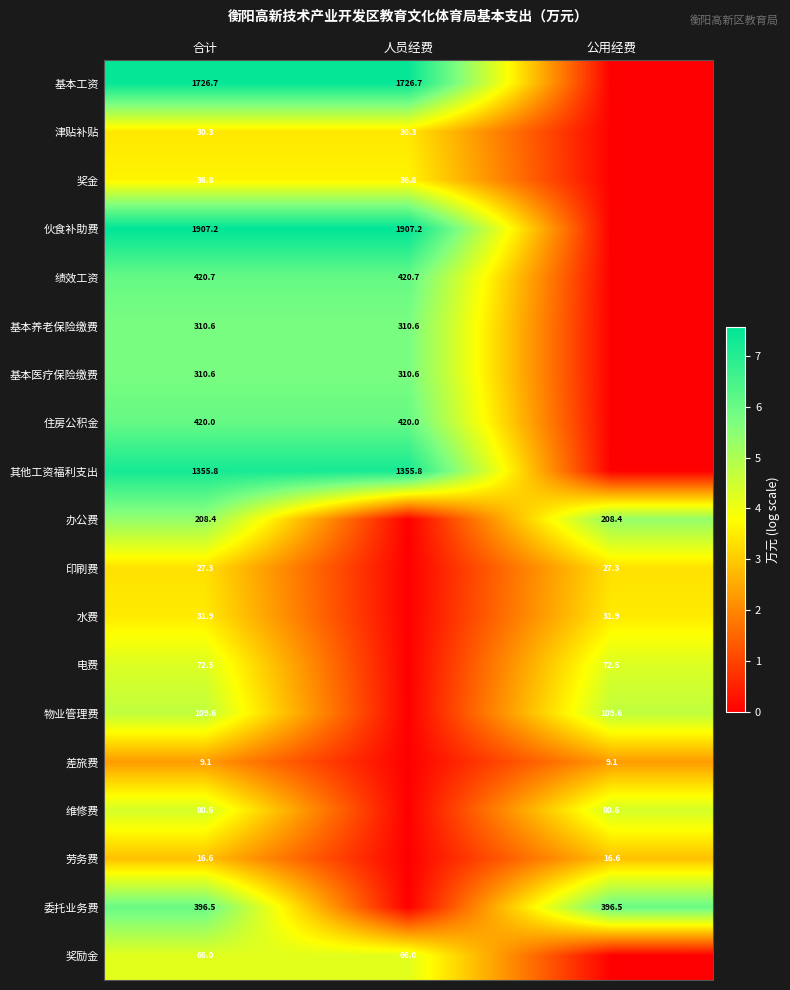

At which category is the sum across all series the highest?

合计